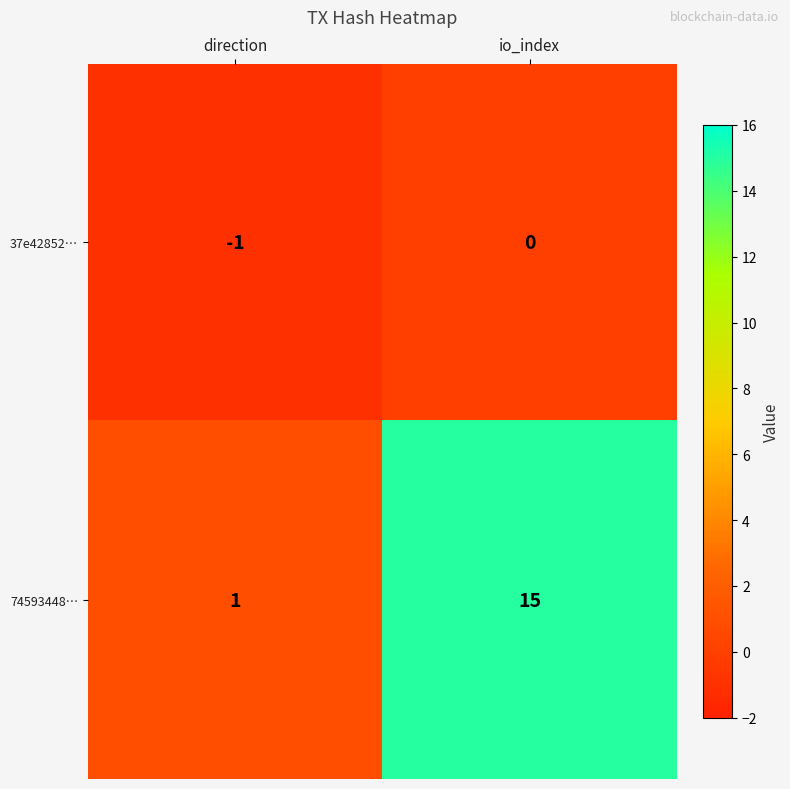

The 74593448… series shows 0 at direction. True or false?

False